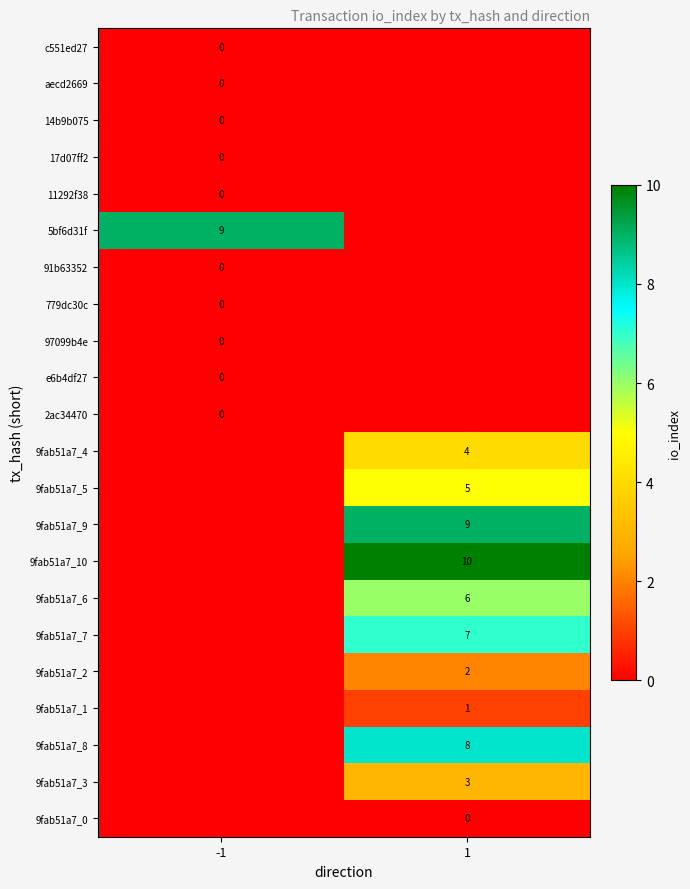

The value of 9fab51a7_9 at 1 is 5.1. True or false?

False